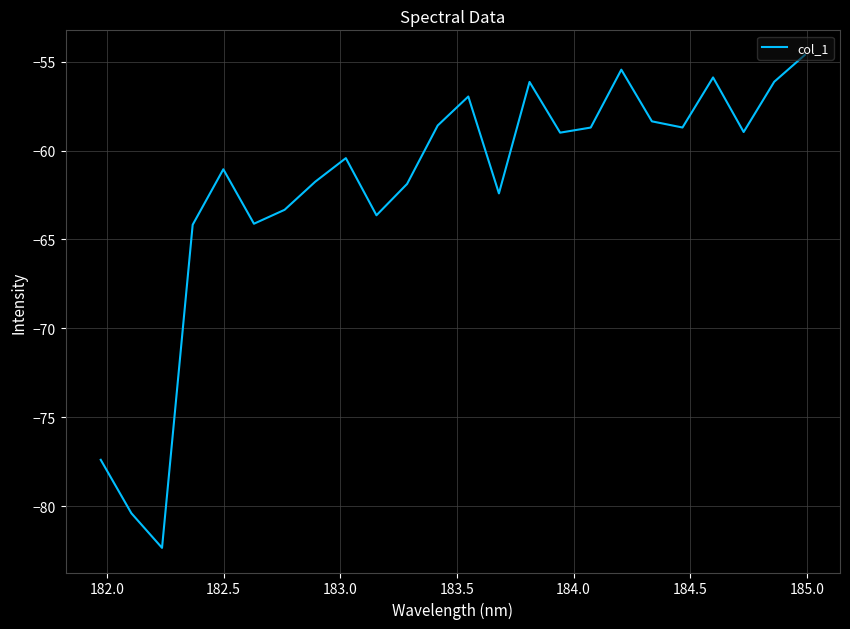

What is the smallest value displayed?

-82.3